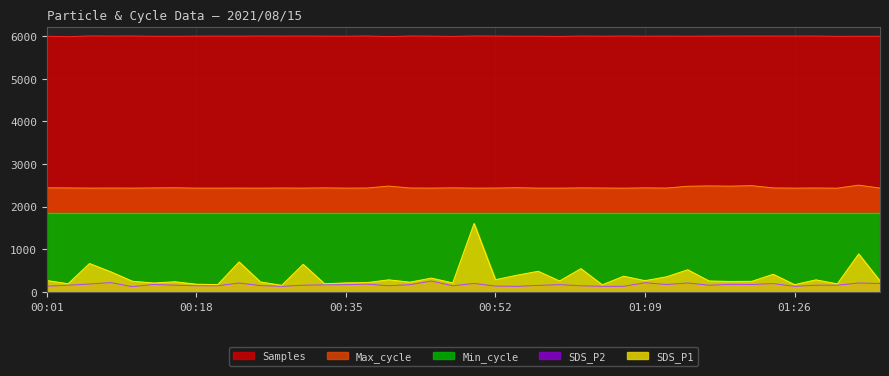

At which category does the chart reach its peak across all series?

00:05